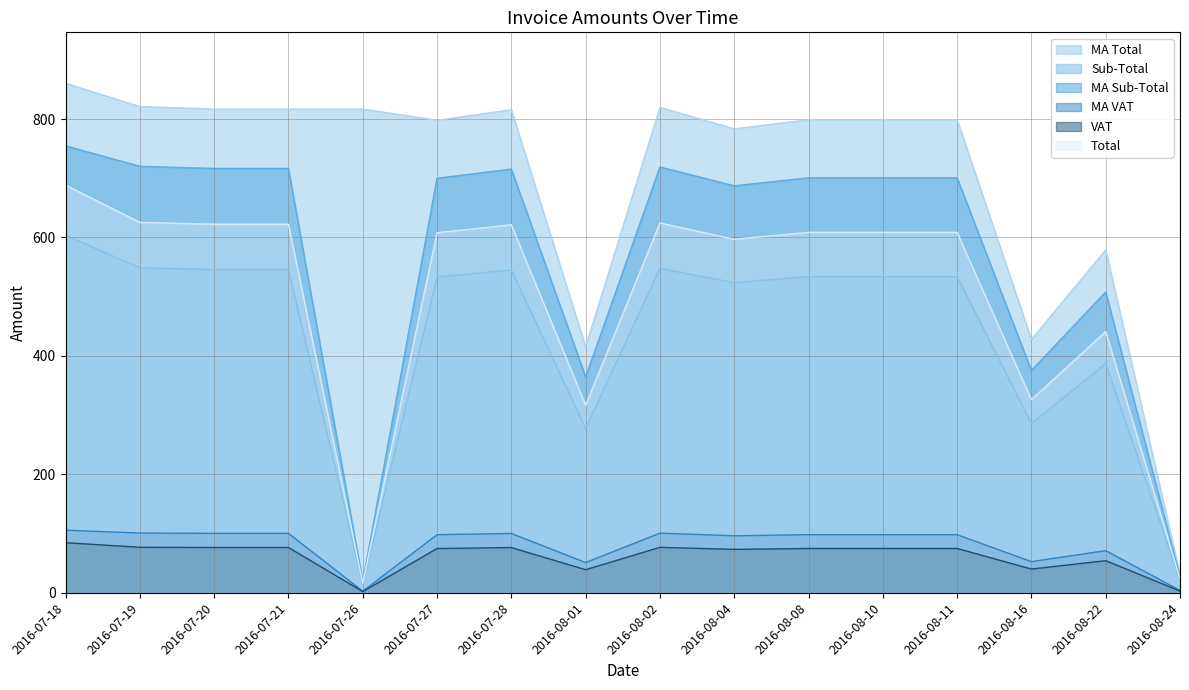

How many values in the MA VAT series are below 98?

7